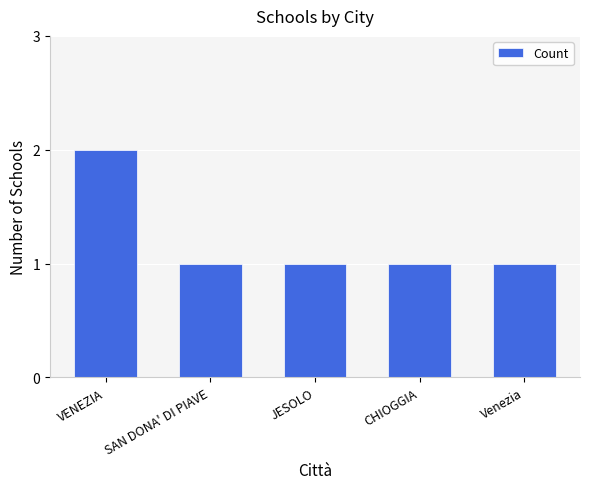

Reading left to right, list all the values displayed in this chart.

VENEZIA=2	SAN DONA' DI PIAVE=1	JESOLO=1	CHIOGGIA=1	Venezia=1